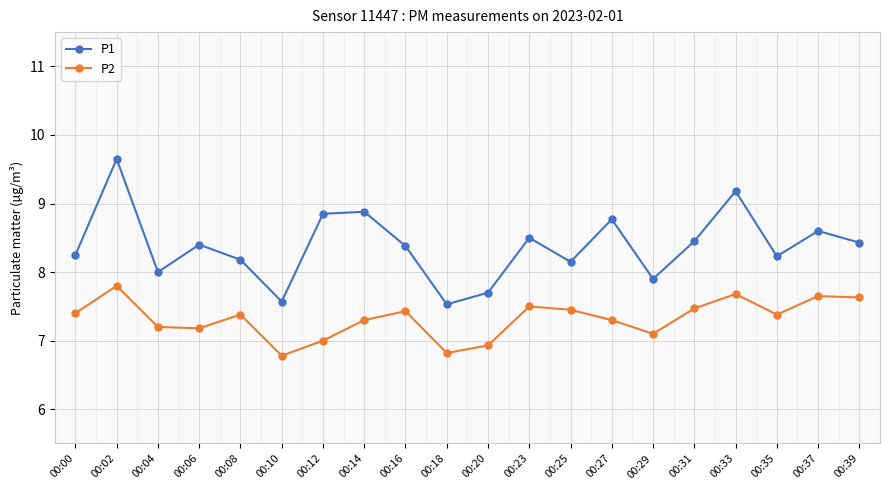

What is the spread (max minus min) of values at 00:10?

0.8